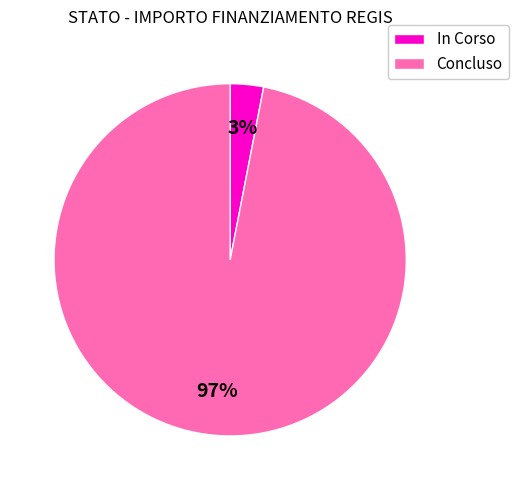

Which has a higher value, Concluso or In Corso?

Concluso